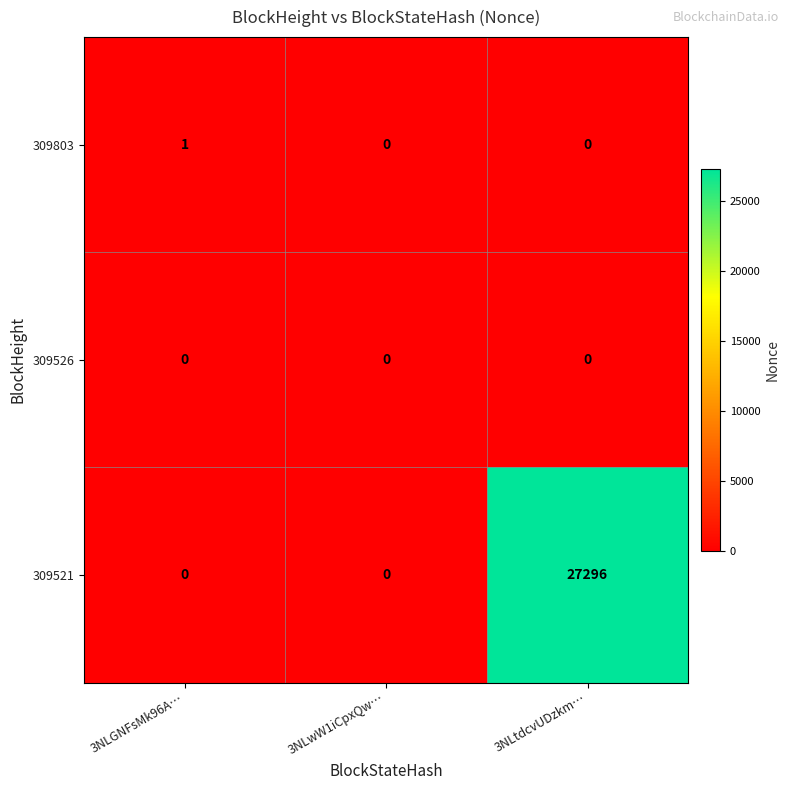

What is the total value across all series at 3NLGNFsMk96A…?

1